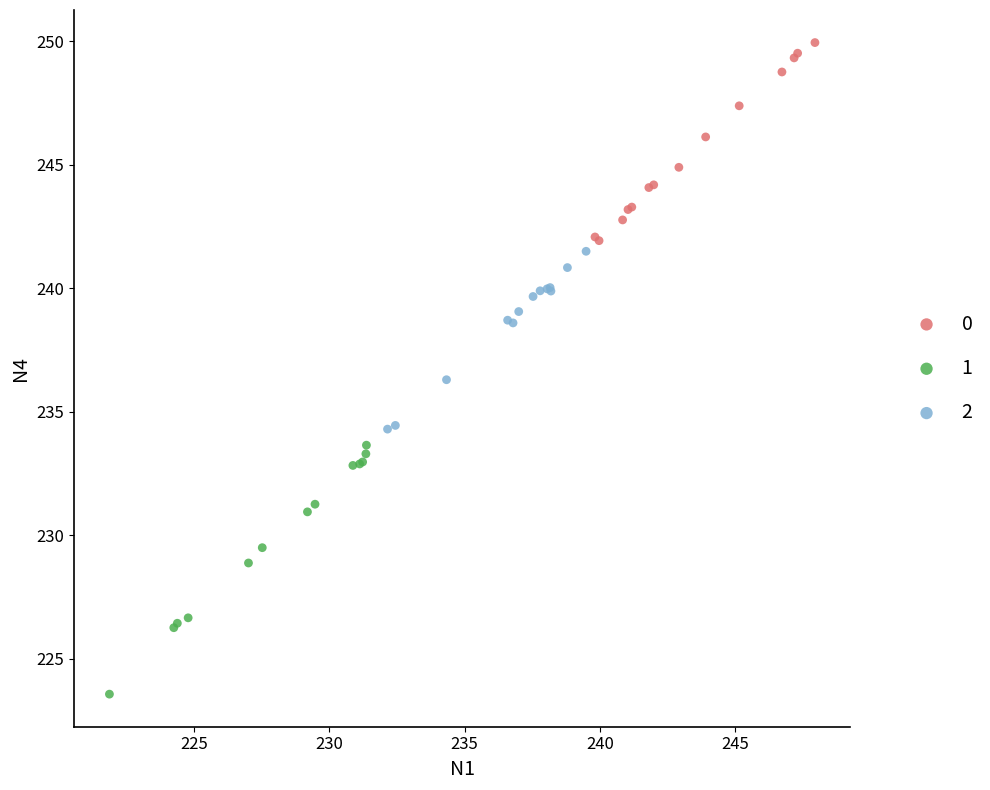

What are all the series names shown in the legend?

0, 1, 2